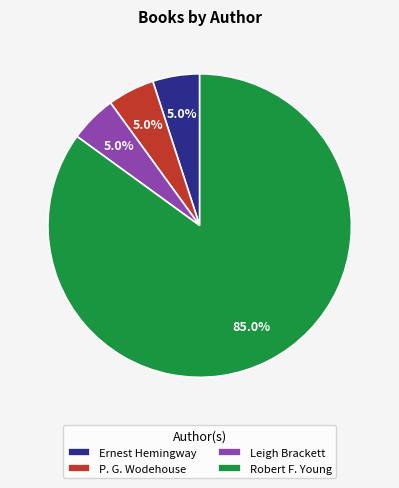

Does Leigh Brackett account for over 50% of the chart?

No